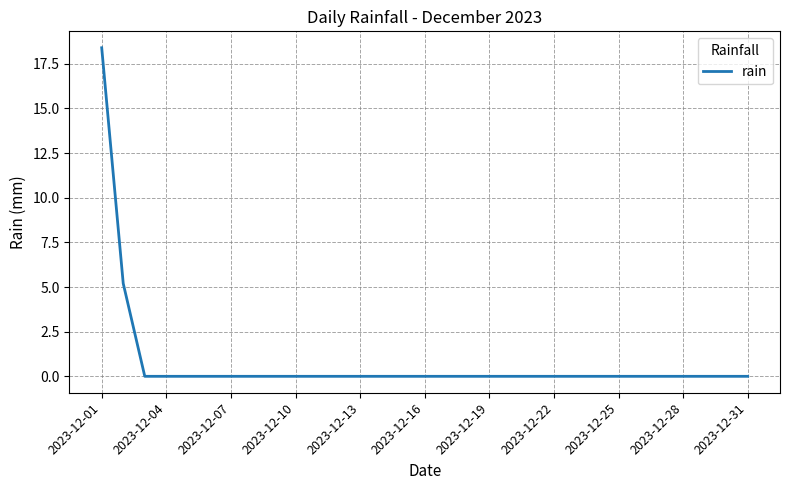

What is the difference between the maximum and minimum values?

18.4